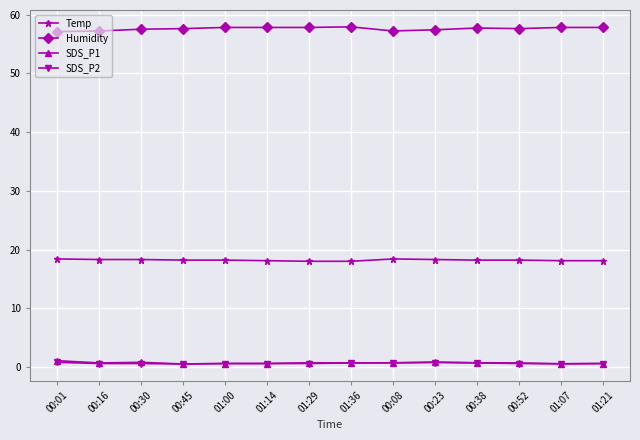

What is the difference between the maximum and minimum values in the SDS_P2 series?

0.3